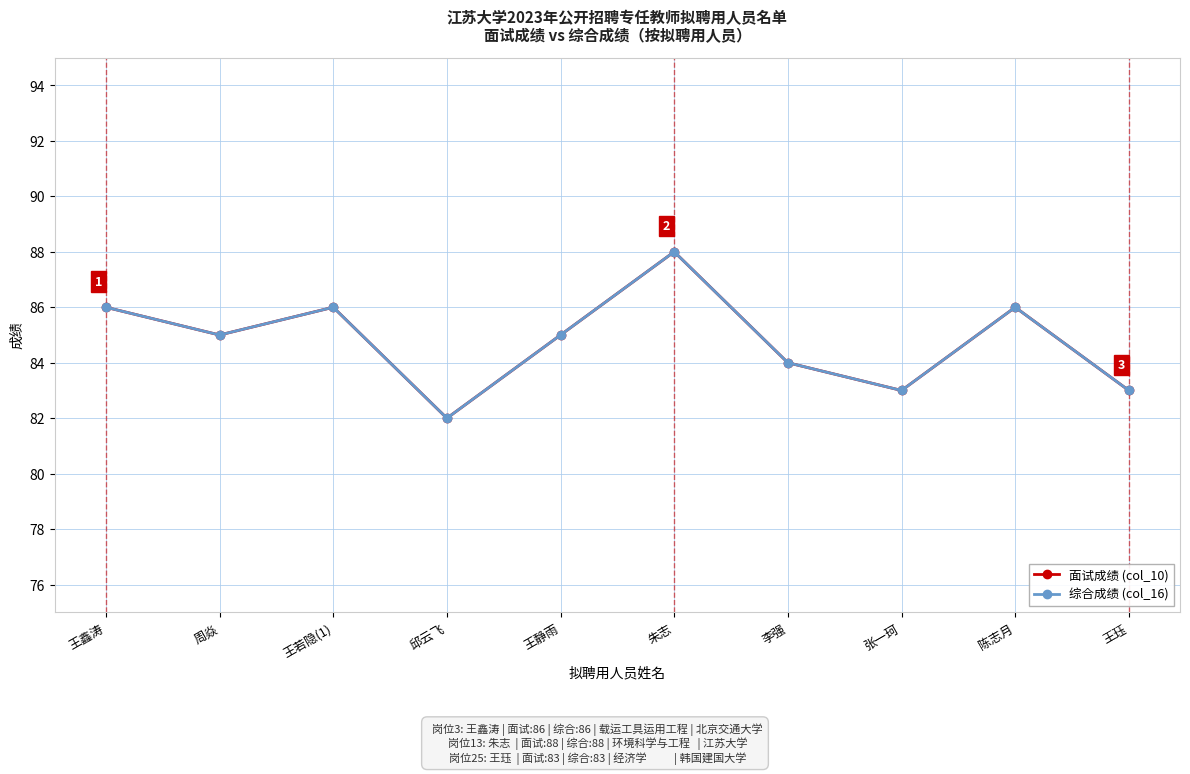

The value of 面试成绩 (col_10) at 陈志月 is 130. True or false?

False